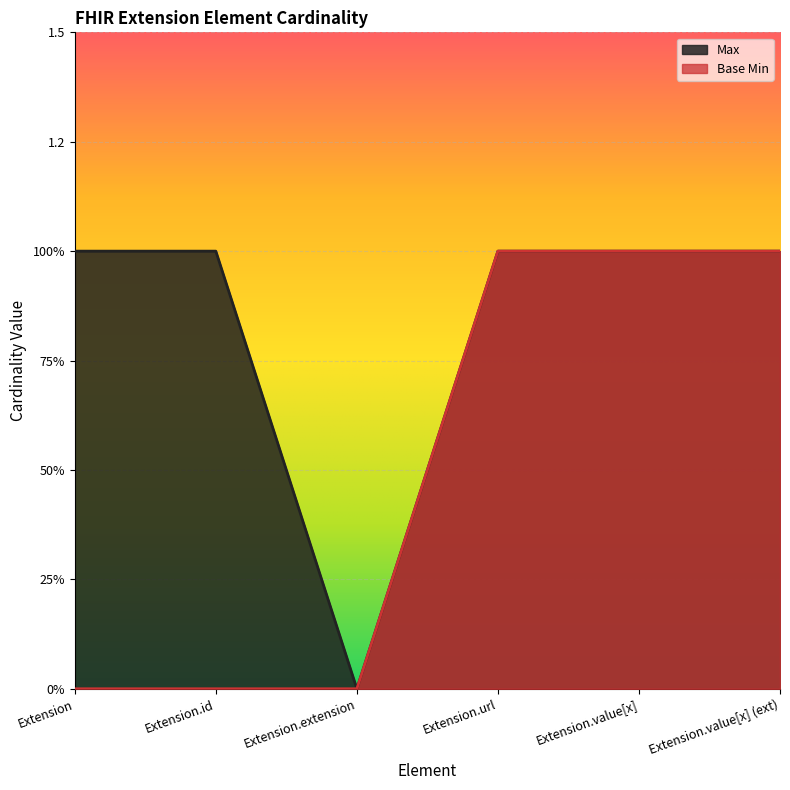

What is the maximum value shown in the chart?

1